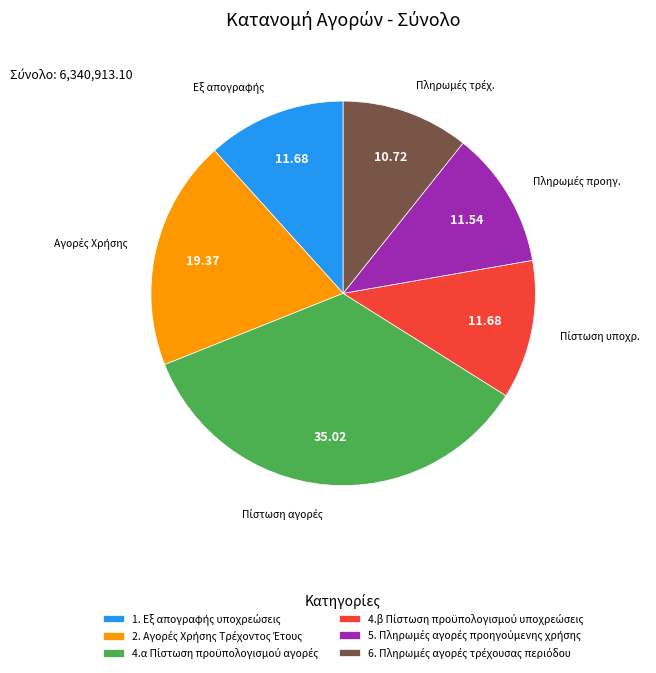

Does any single category account for the majority?

No